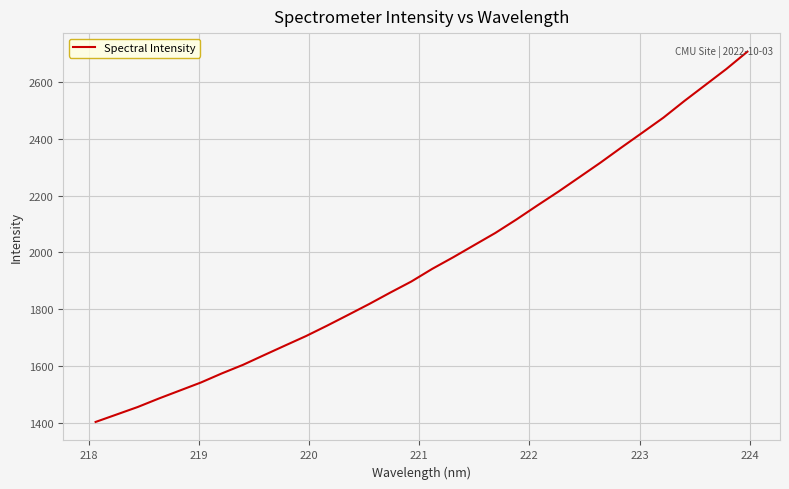

What is the greatest value displayed?

2707.3